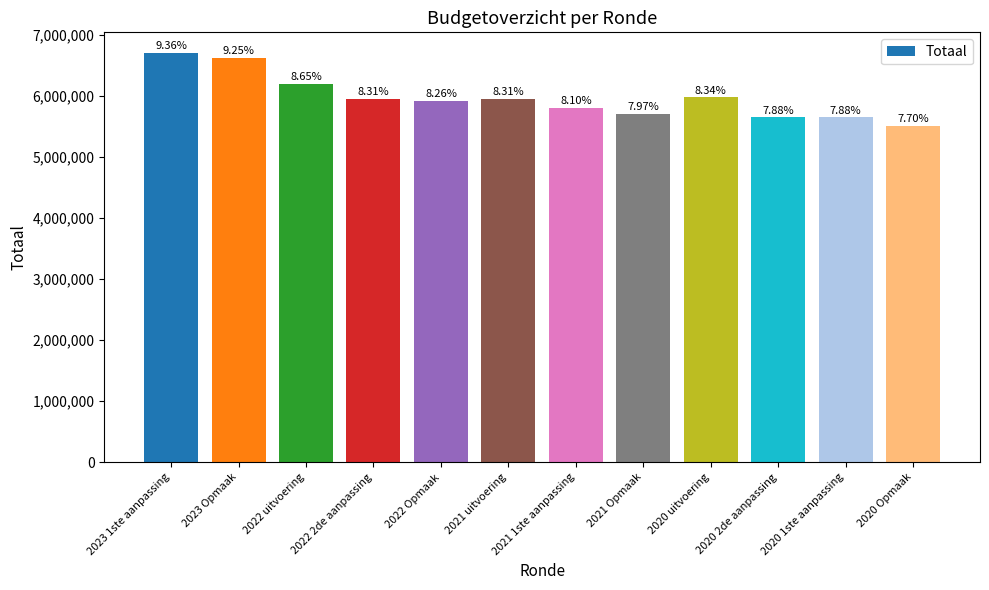

What is the ratio of the value at 2020 1ste aanpassing to the value at 2021 uitvoering?

0.9